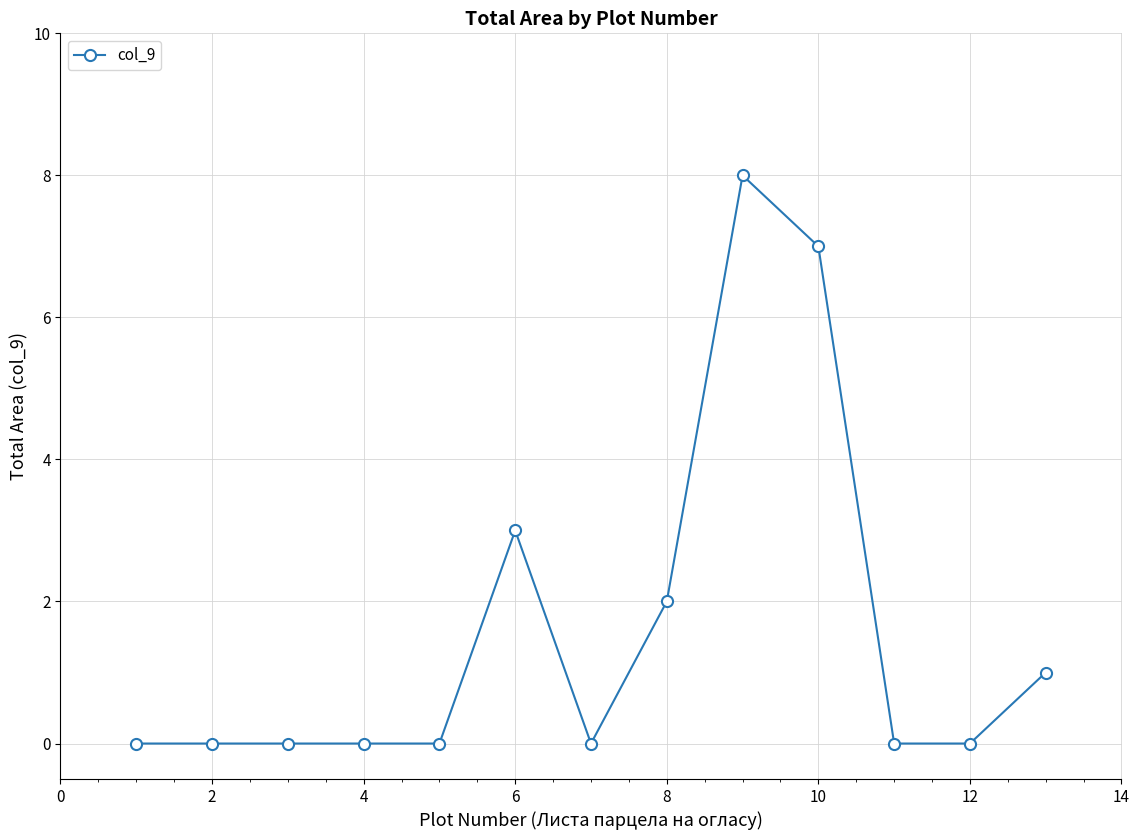

Reading left to right, list all the values displayed in this chart.

0	0	0	0	0	3	0	2	8	7	0	0	1